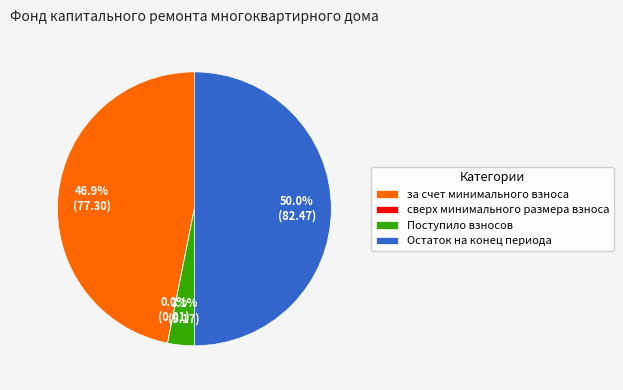

What is the total percentage of Поступило взносов and за счет минимального взноса?

50.0%